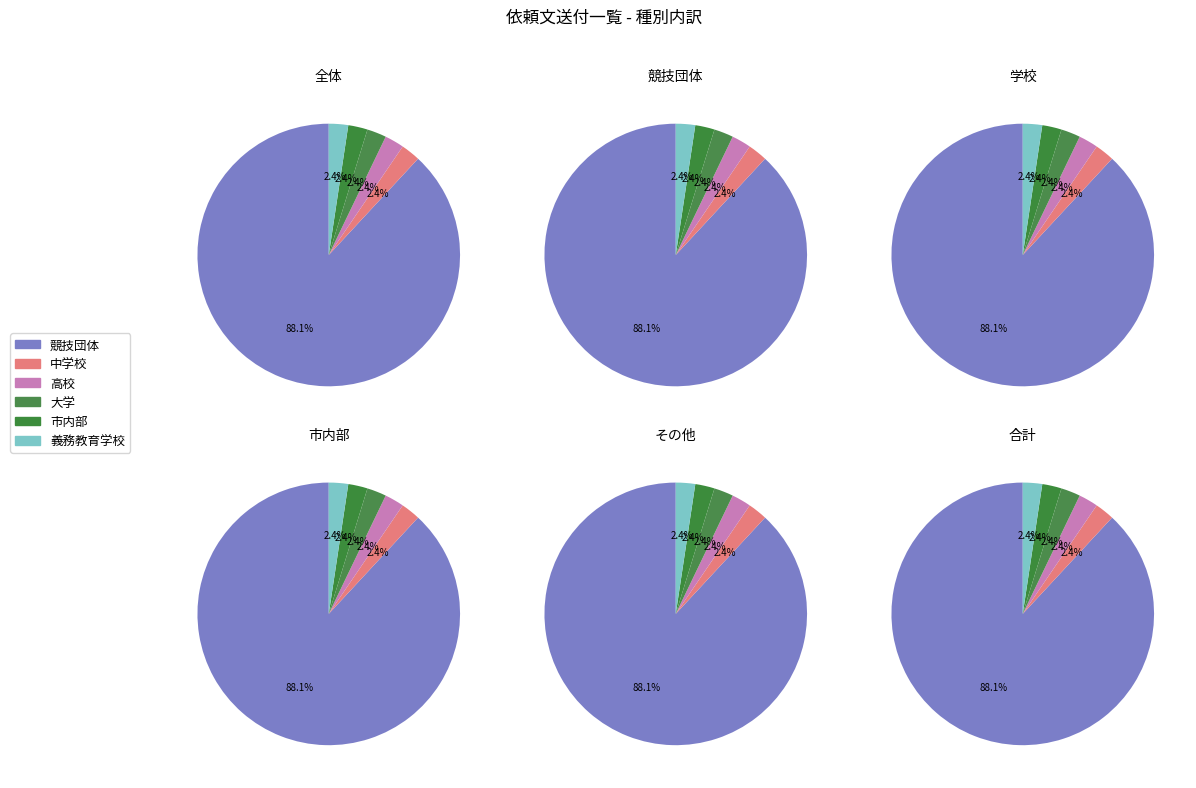

To the nearest percent, what is the difference between the largest and smallest slice percentages?

86%